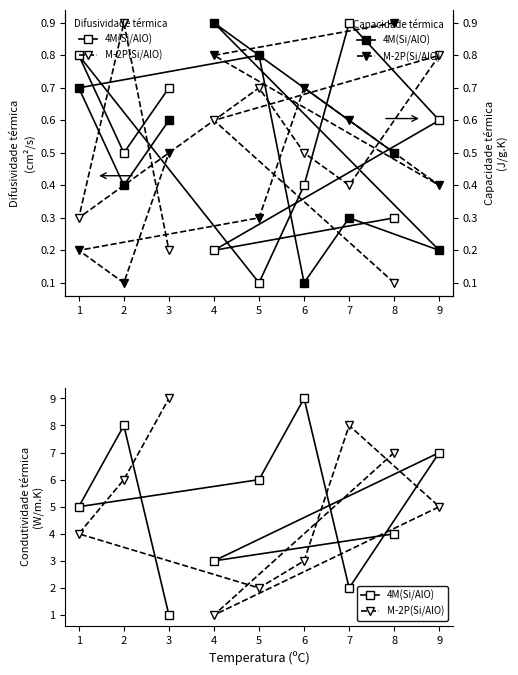

What is the highest value of the 4M(Si/AlO) series?

9